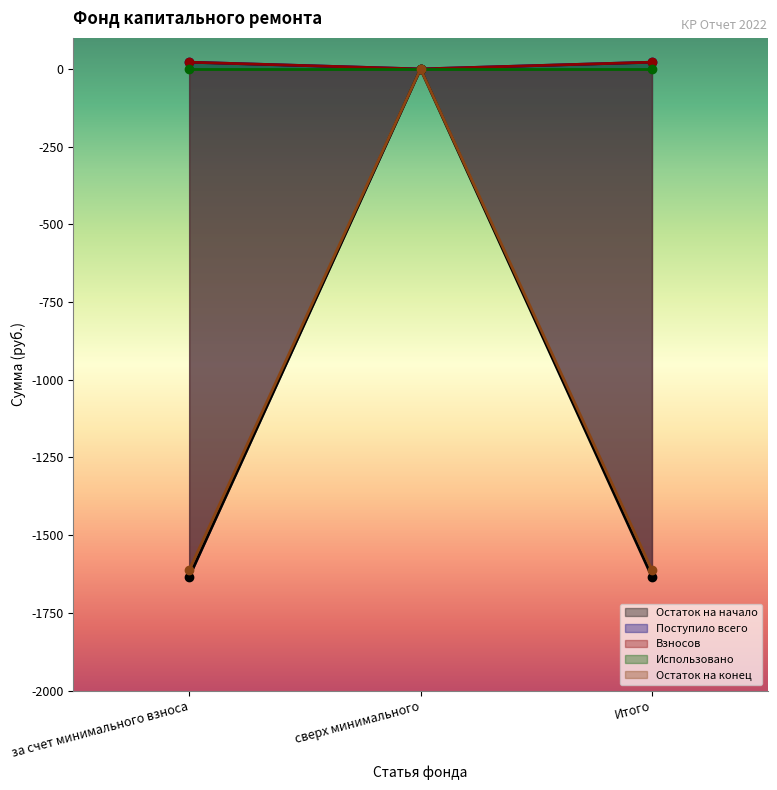

What position from the left is за счет минимального взноса?

1